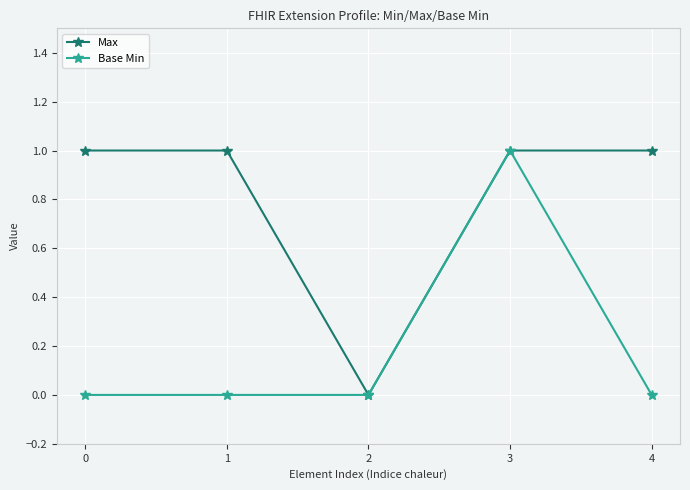

At which category is the sum across all series the highest?

3